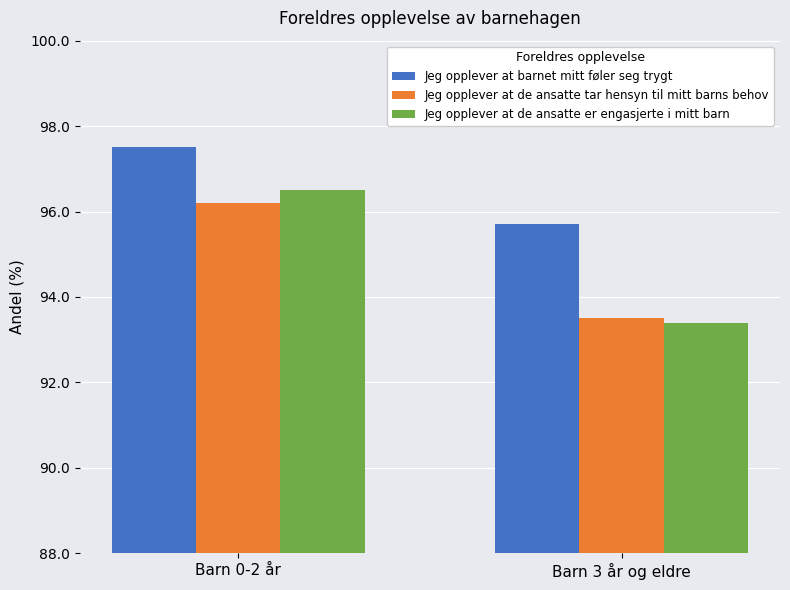

Is it true that Jeg opplever at barnet mitt føler seg trygt equals 95.7 at Barn 3 år og eldre?

True